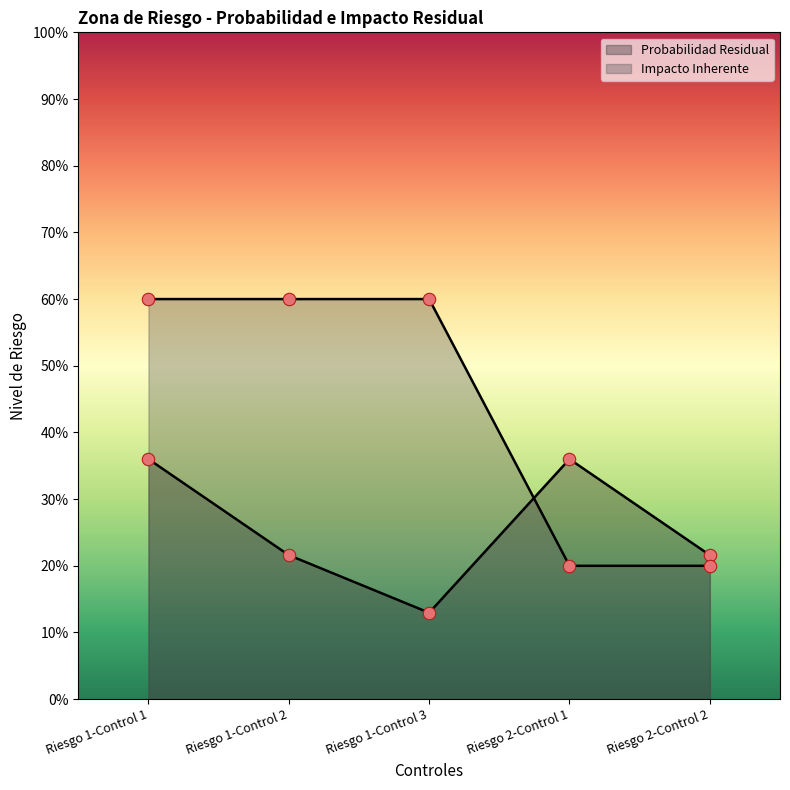

What is the total value across all series at Riesgo 1-Control 1?

1.0